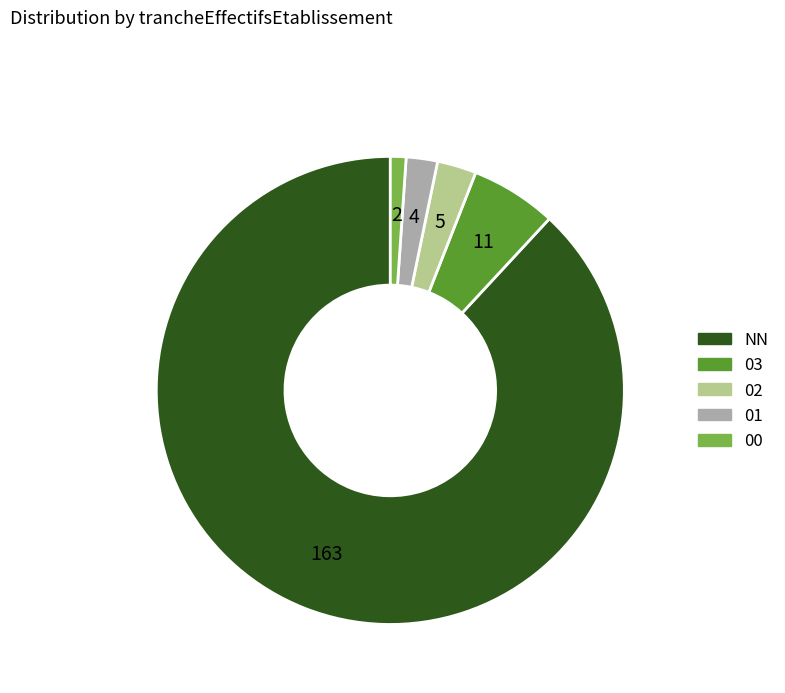

Do 02 and 01 together represent more than half of the pie?

No